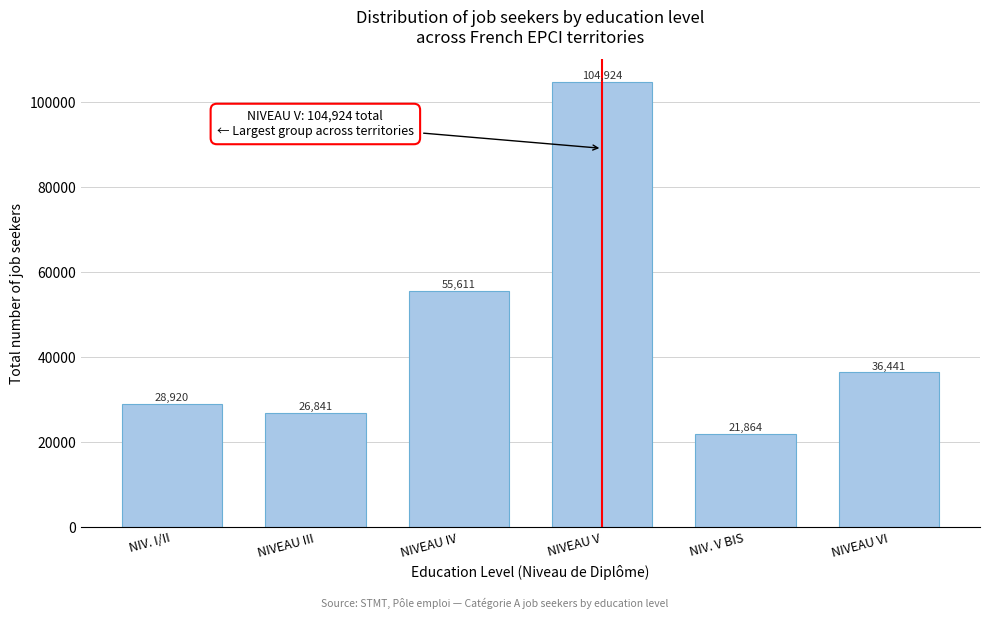

Reading left to right, list all the values displayed in this chart.

NIV. I/II=28920	NIVEAU III=26841	NIVEAU IV=55611	NIVEAU V=104924	NIV. V BIS=21864	NIVEAU VI=36441